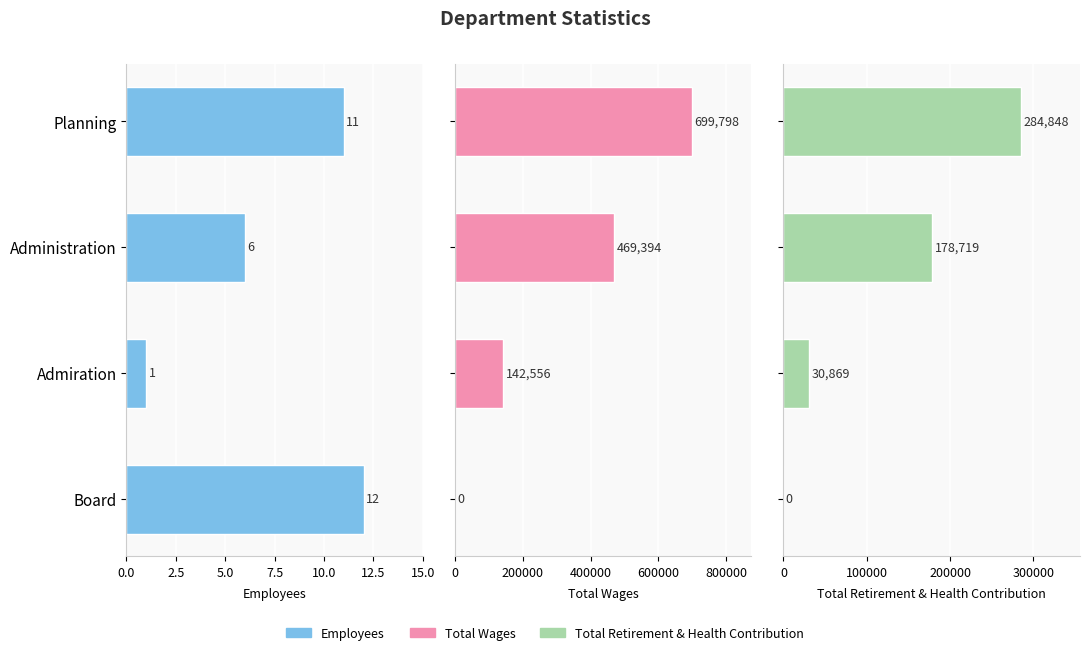

Is the value of Total Retirement & Health Contribution at Admiration greater than the value of Employees at Planning?

Yes